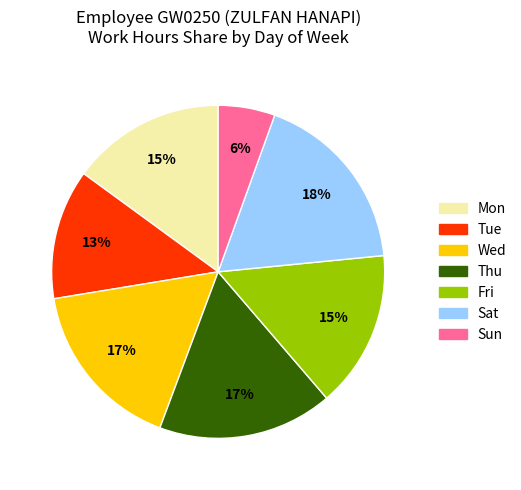

Is there any slice that represents more than half of the pie?

No